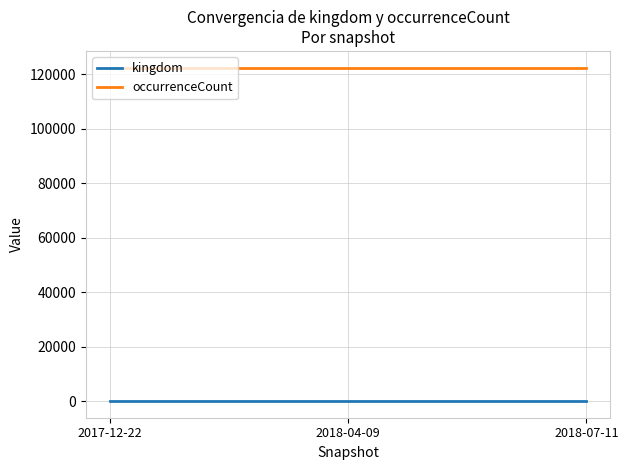

What is the difference between the highest and lowest values at 2017-12-22?

122453